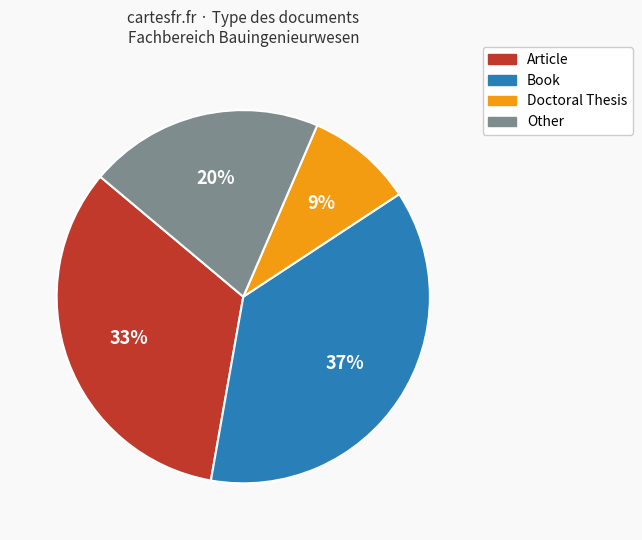

To the nearest percent, what is the difference between the largest and smallest slice percentages?

28%